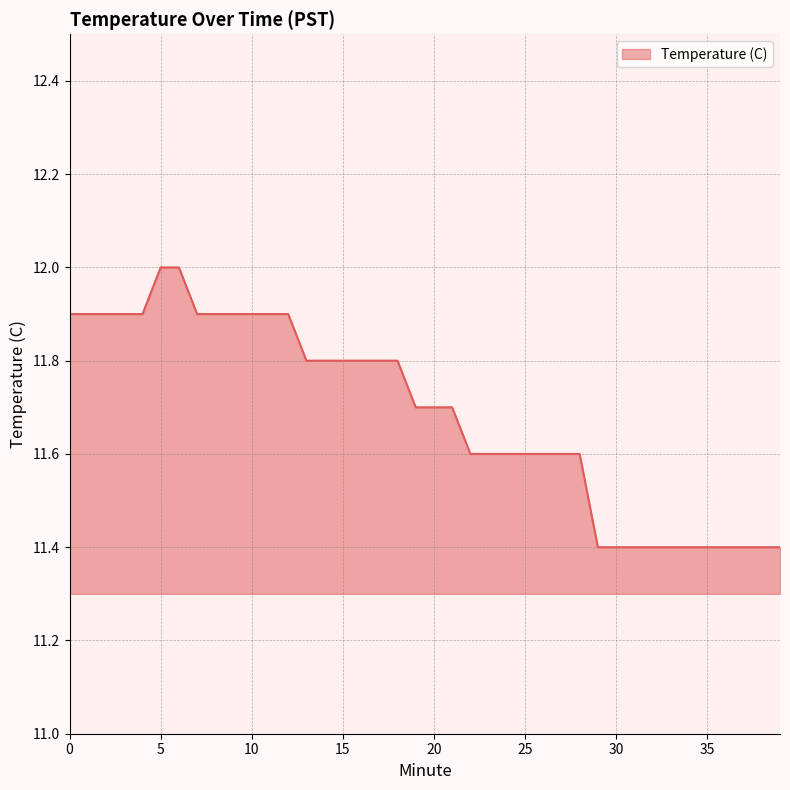

What is the average value?

11.7